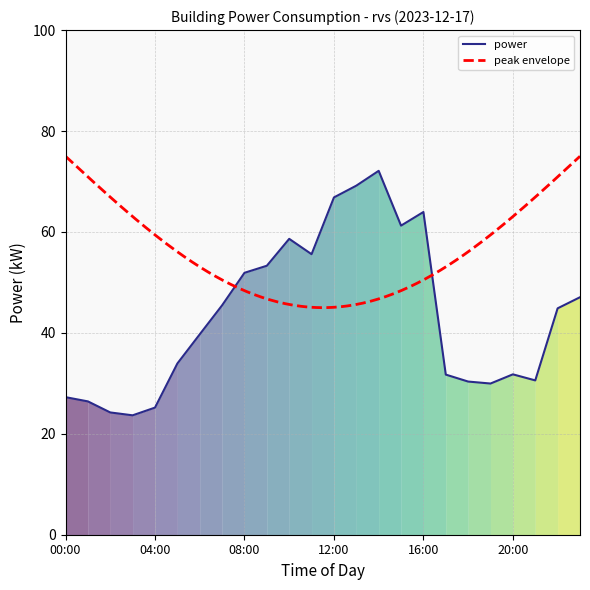

Which has a higher value, 00:00 or 12:00?

12:00